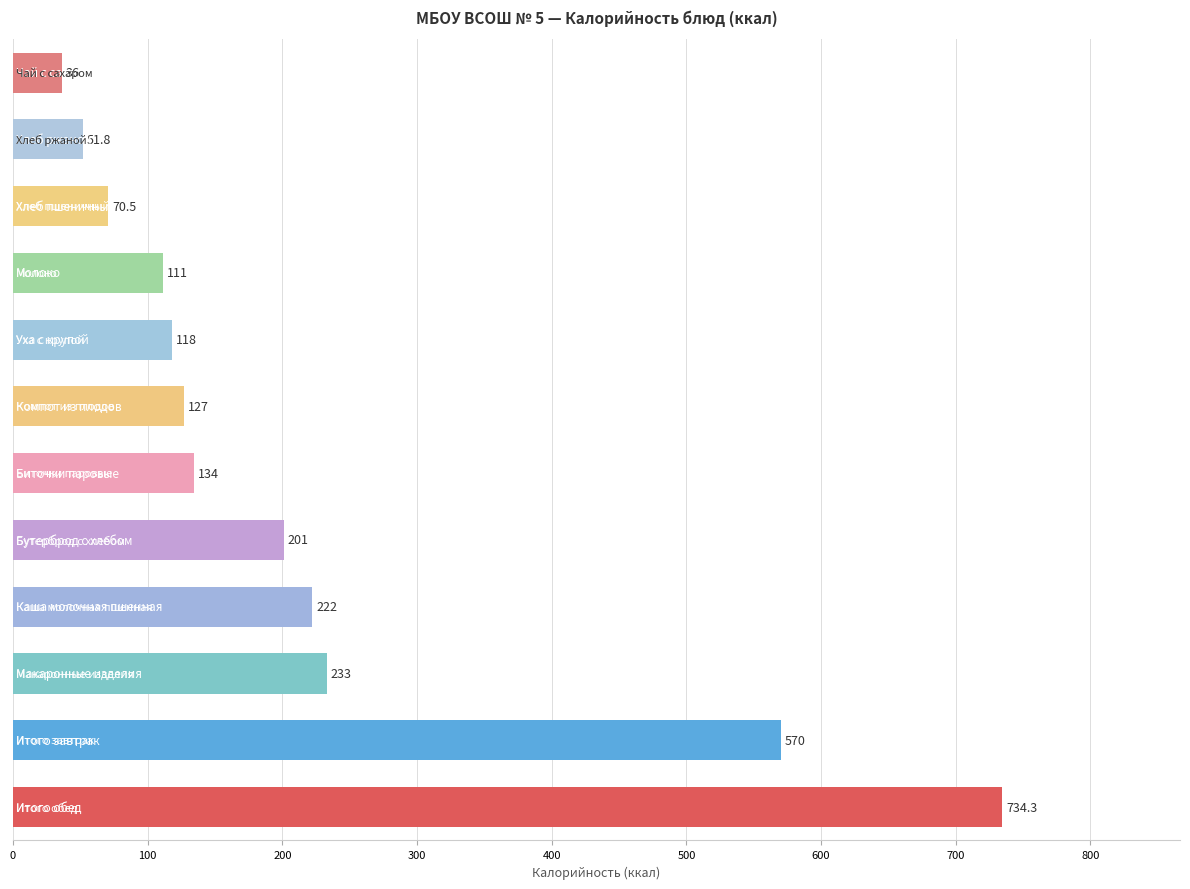

What is the minimum value shown in the chart?

36.0